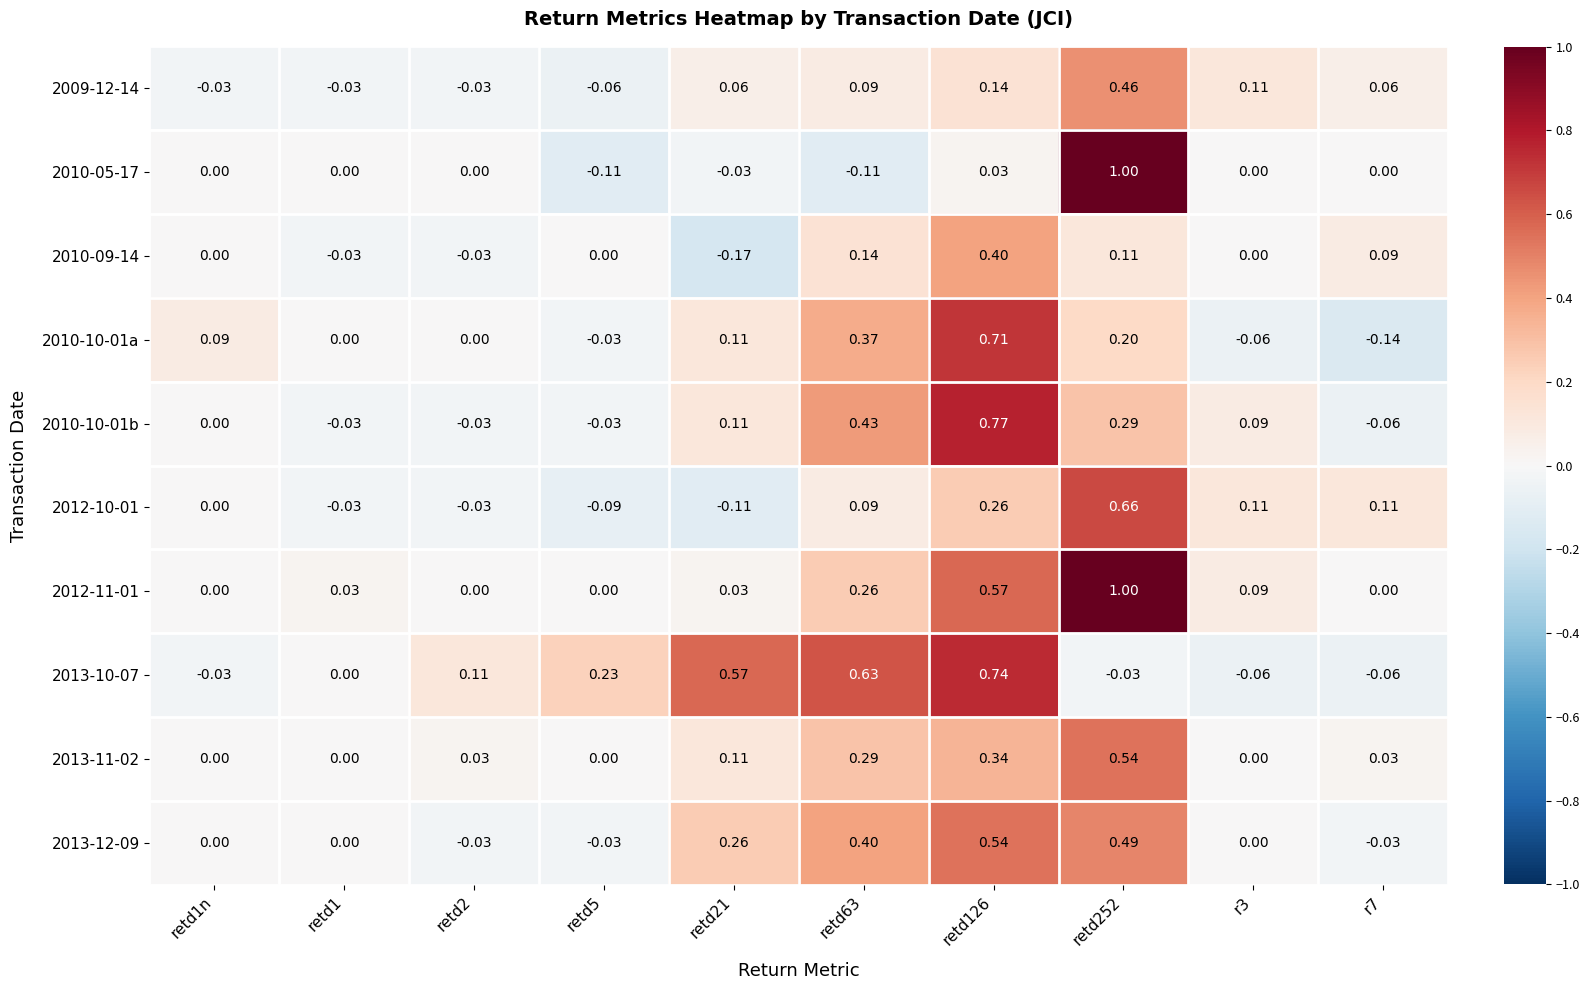

Which series changed the most between retd1n and retd5?

2013-10-07